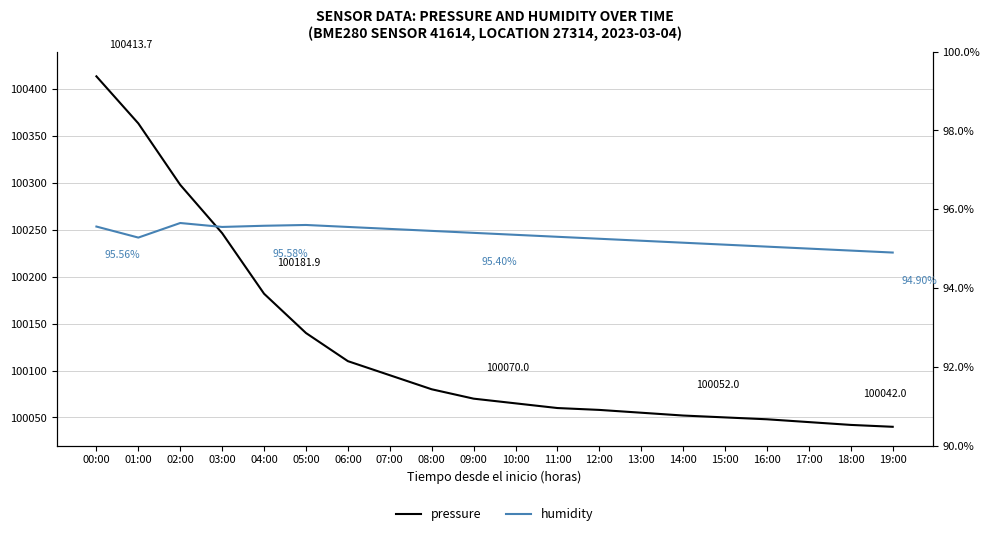

Which category has the highest value in the pressure series?

00:00